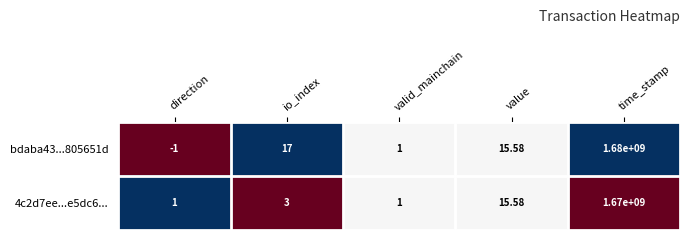

At how many categories does at least one series exceed 0?

5